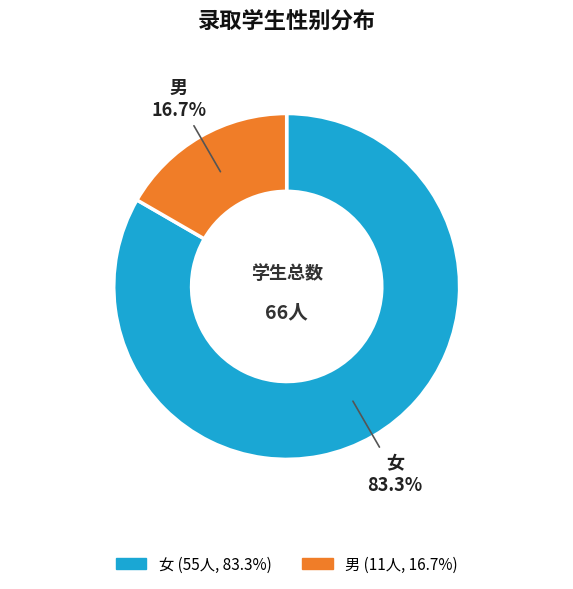

How many segments does this pie chart have?

2